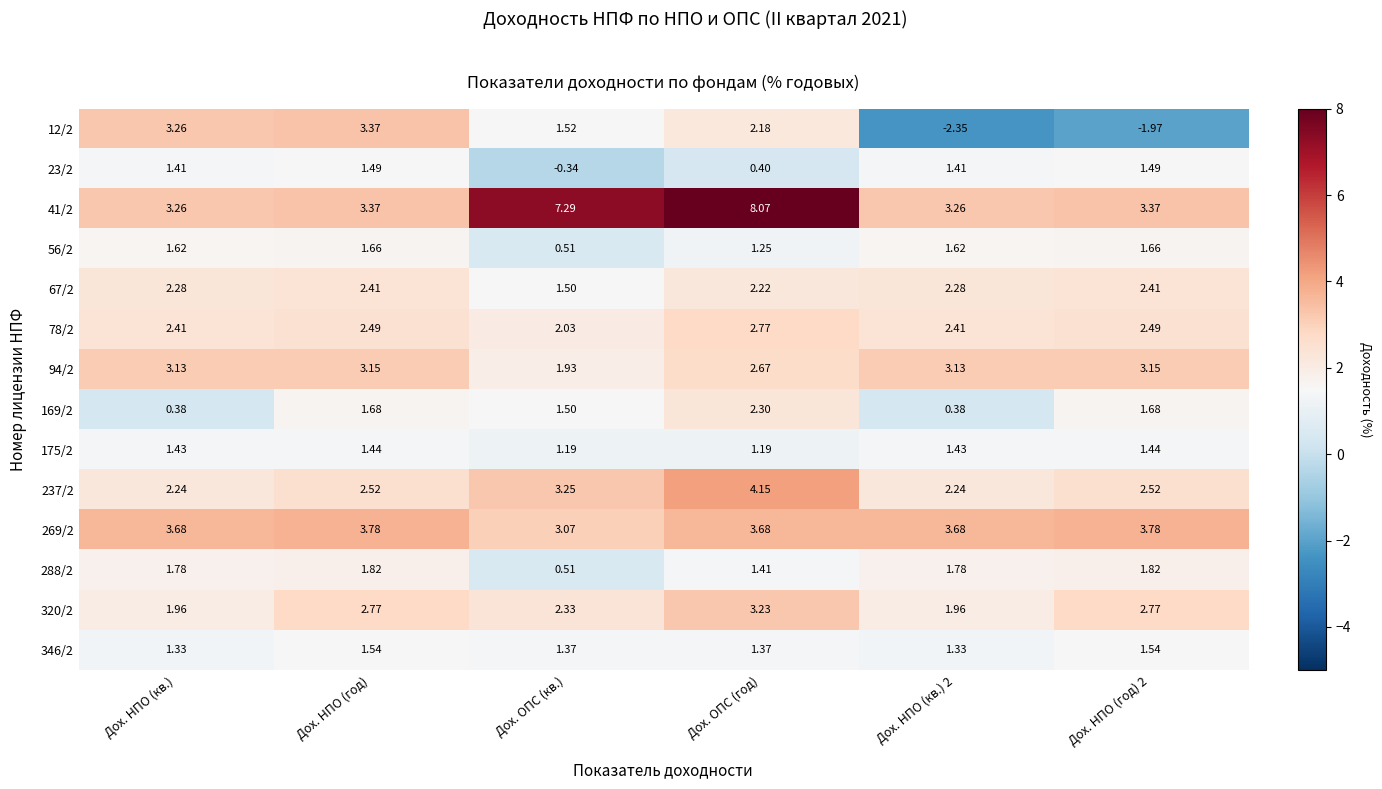

At which category does the chart reach its peak across all series?

Дох. ОПС (год)